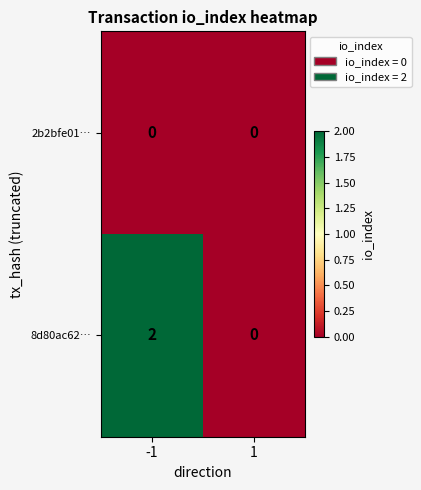

What is the spread (max minus min) of values at -1?

2